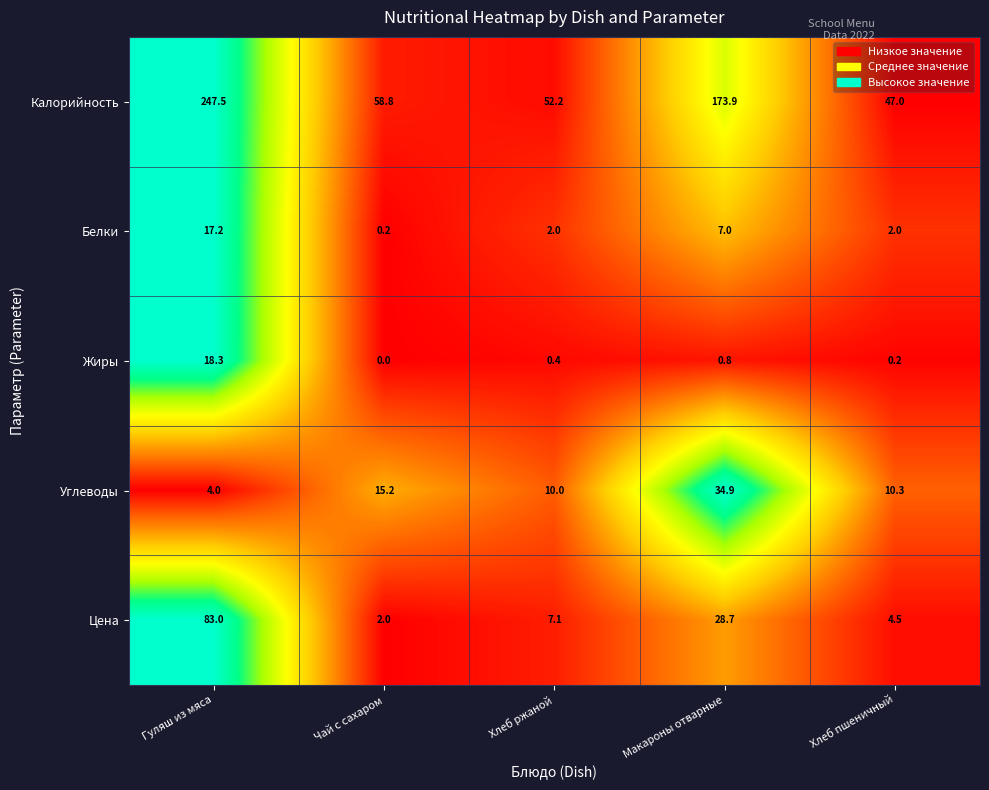

Rank the series by their maximum value, from lowest to highest.

Белки, Жиры, Углеводы, Цена, Калорийность